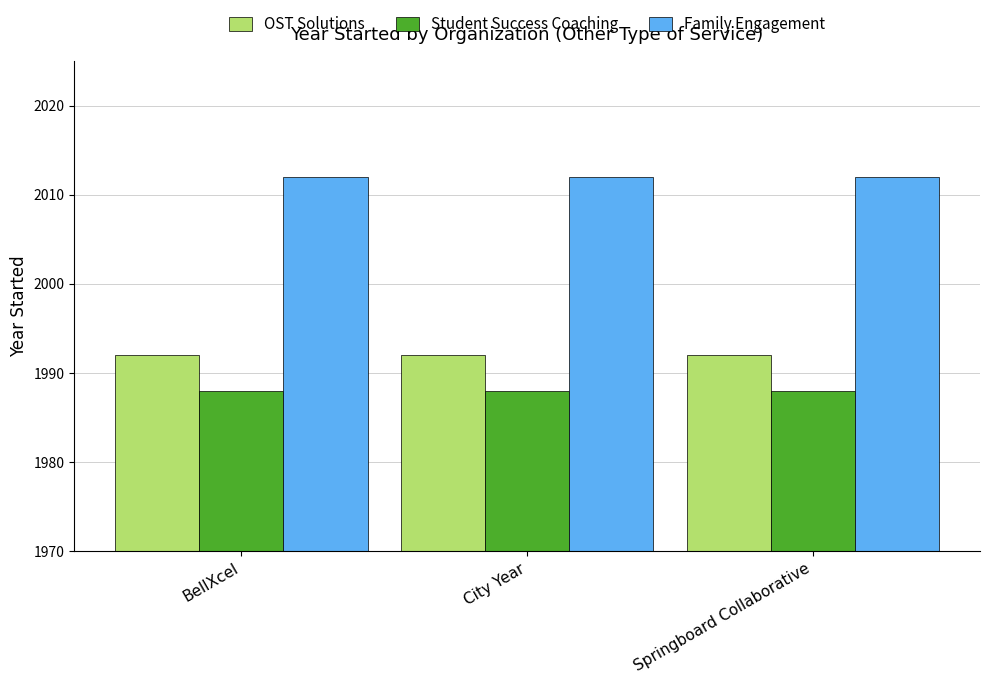

How many bars are there in each group?

3